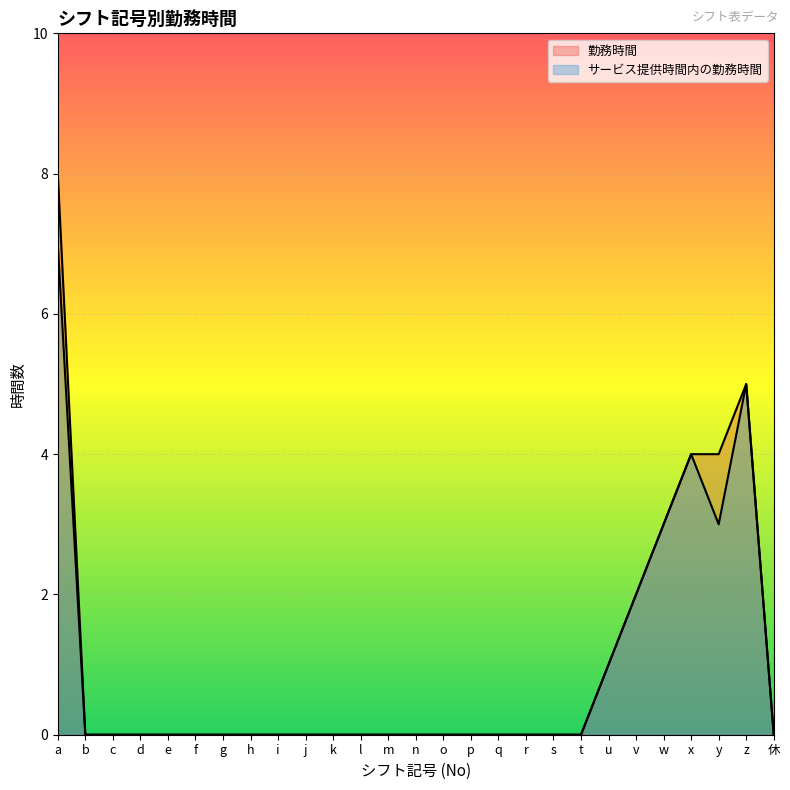

Where is 勤務時間 nearest to the value 4?

x